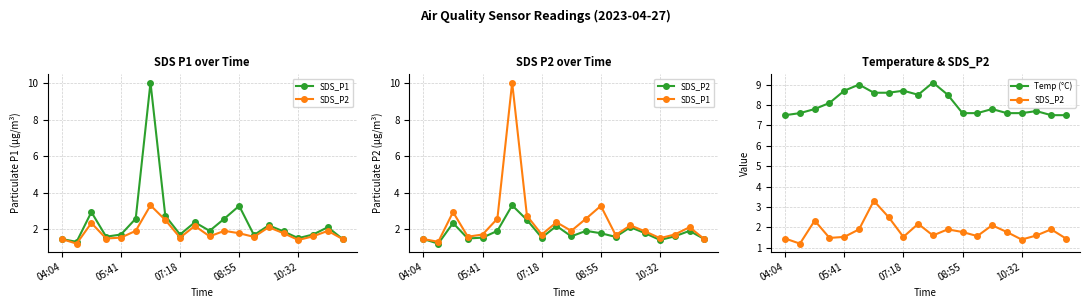

At which label does Temp (°C) reach its minimum?

04:04